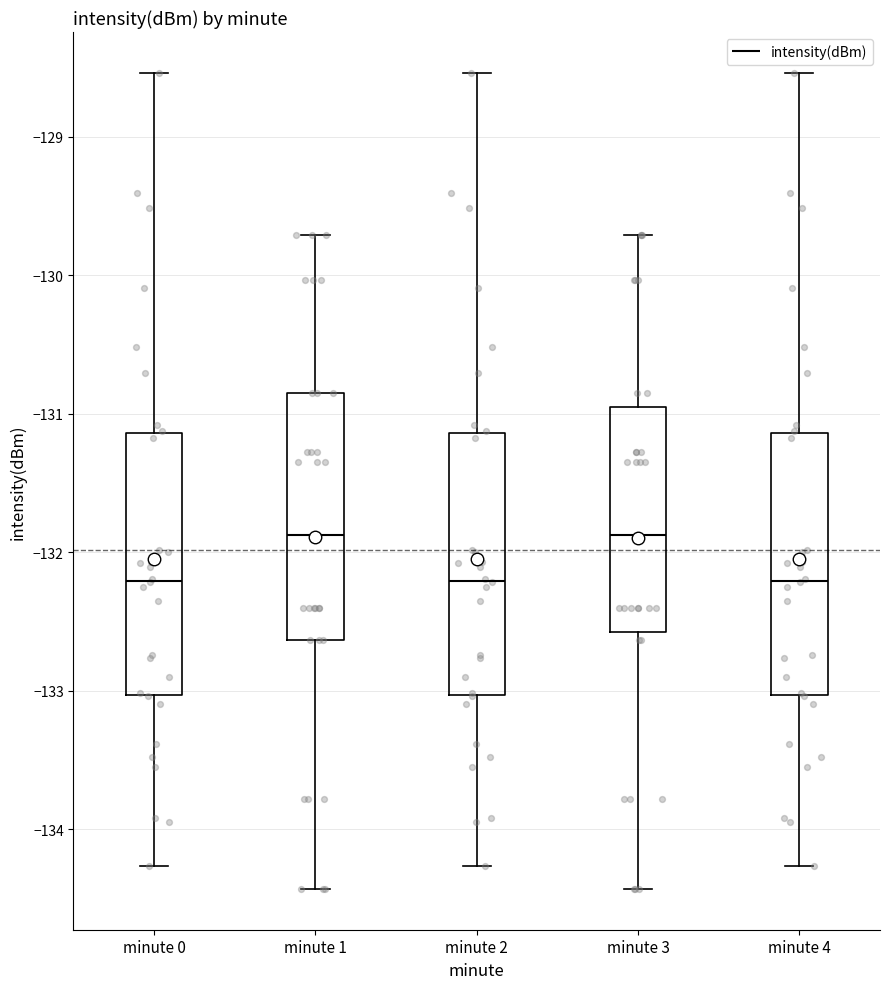

Reading left to right, transcribe this box plot: for each box, give where its median line is, the range the box spans, and where its two whiskers end, as read against the y-axis. The values are not printed on the chart, so give them approximately, as read against the axis.

minute 0: median -132.2, box -133.0 to -131.1, whiskers -134.3 to -128.5
minute 1: median -131.9, box -132.6 to -130.8, whiskers -134.4 to -129.7
minute 2: median -132.2, box -133.0 to -131.1, whiskers -134.3 to -128.5
minute 3: median -131.9, box -132.6 to -131.0, whiskers -134.4 to -129.7
minute 4: median -132.2, box -133.0 to -131.1, whiskers -134.3 to -128.5